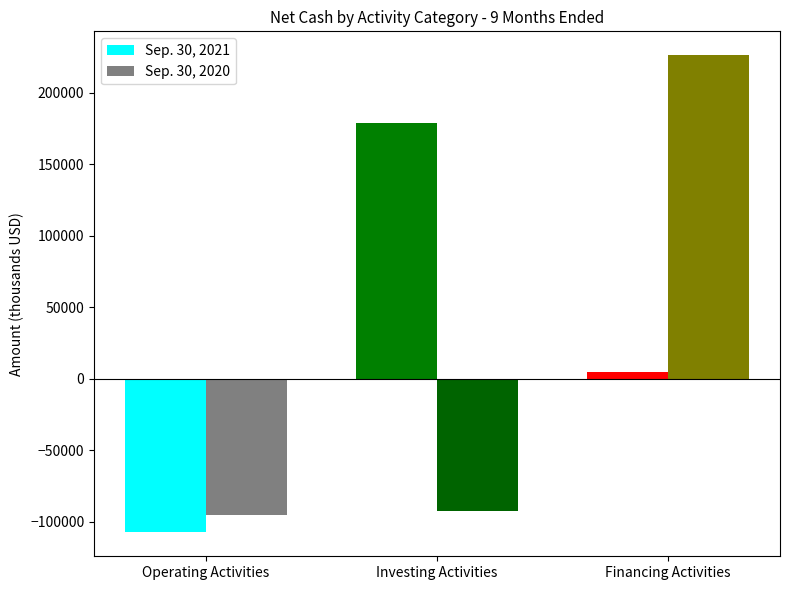

Rank the series by their average value, from highest to lowest.

Sep. 30, 2021, Sep. 30, 2020